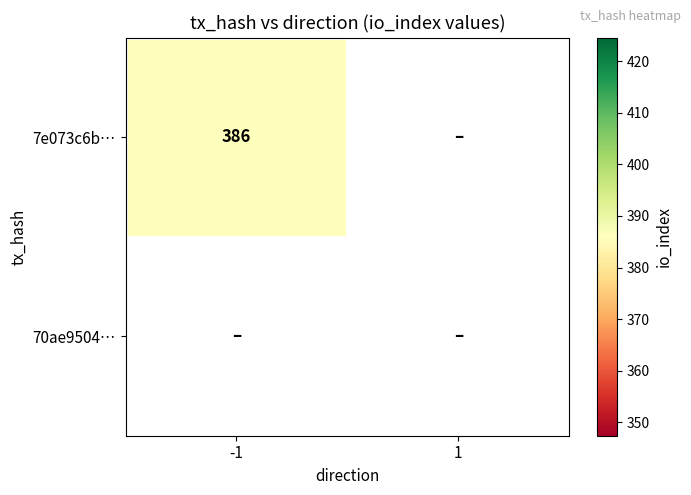

How many series are shown in this chart?

2